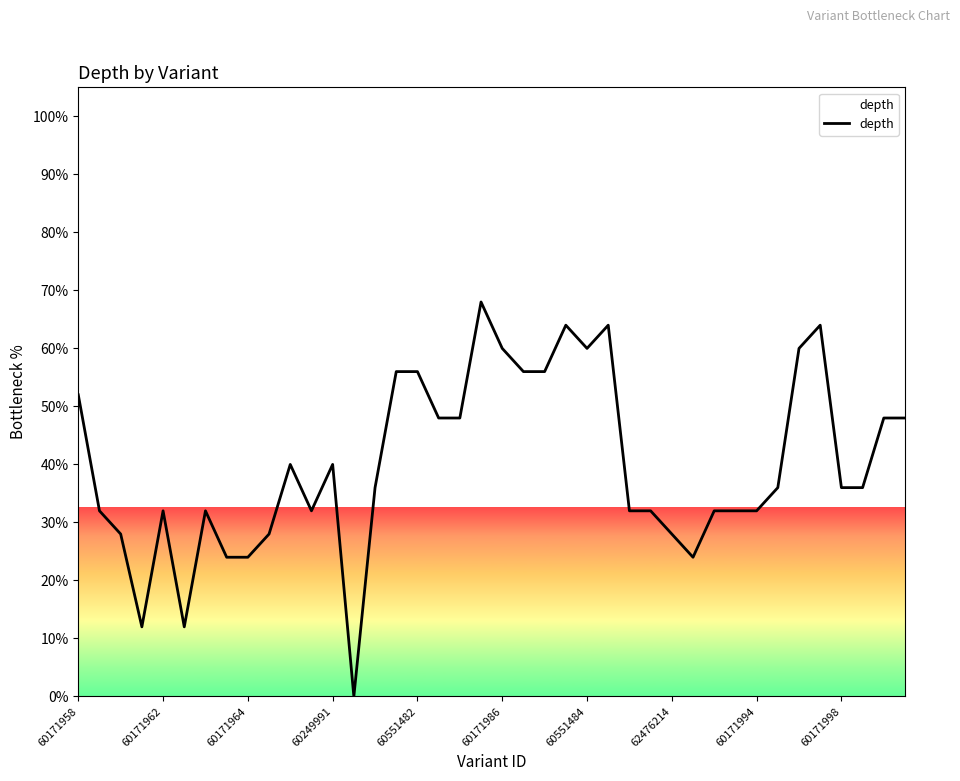

What is the maximum value shown in the chart?

68.0